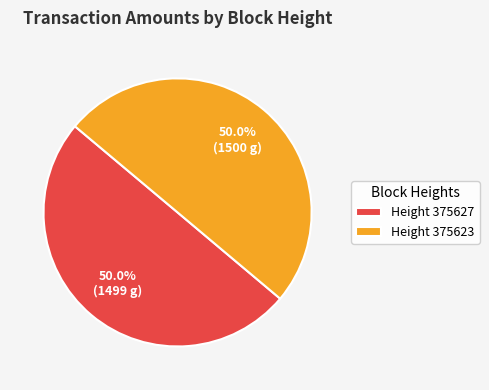

What is the ratio of the value at Height 375627 to the value at Height 375623?

1.0